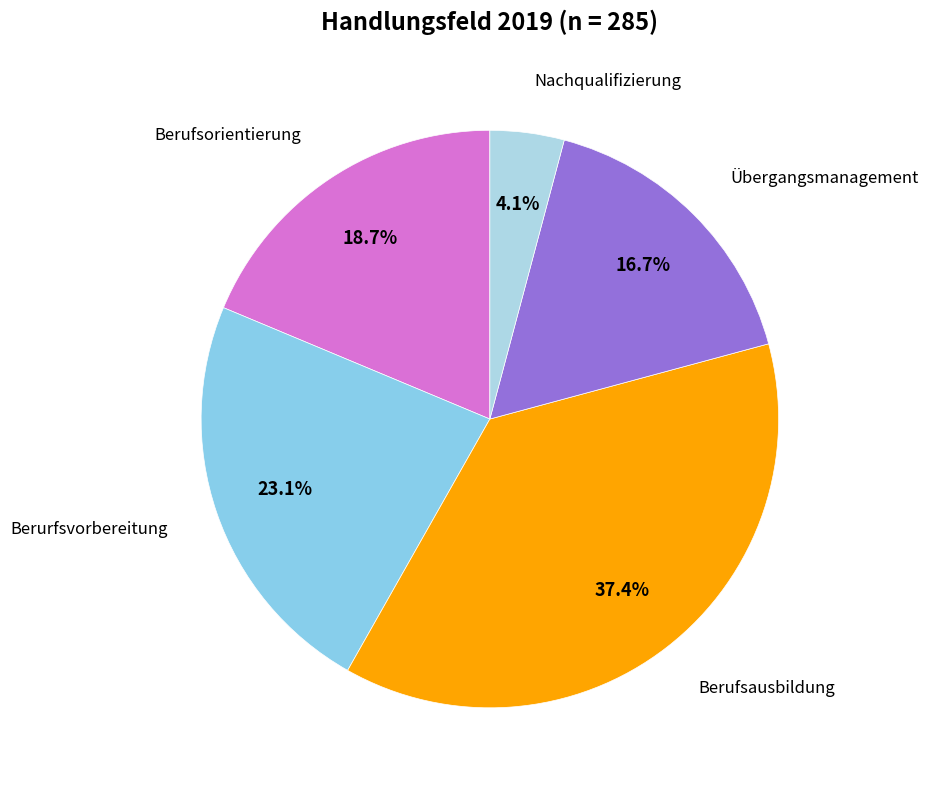

Which has a higher value, Berufsausbildung or Übergangsmanagement?

Berufsausbildung